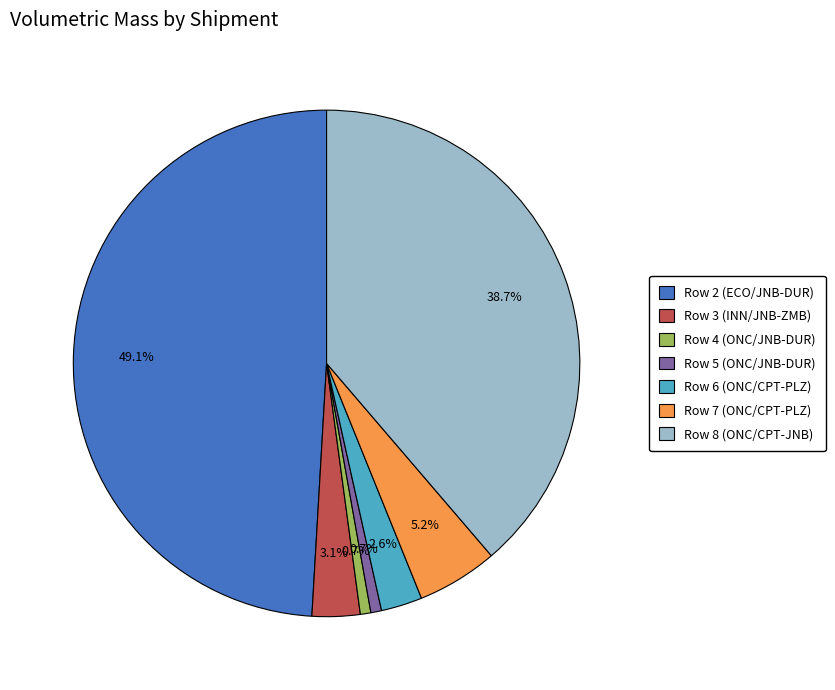

Between Row 8 (ONC/CPT-JNB) and Row 3 (INN/JNB-ZMB), which is larger?

Row 8 (ONC/CPT-JNB)